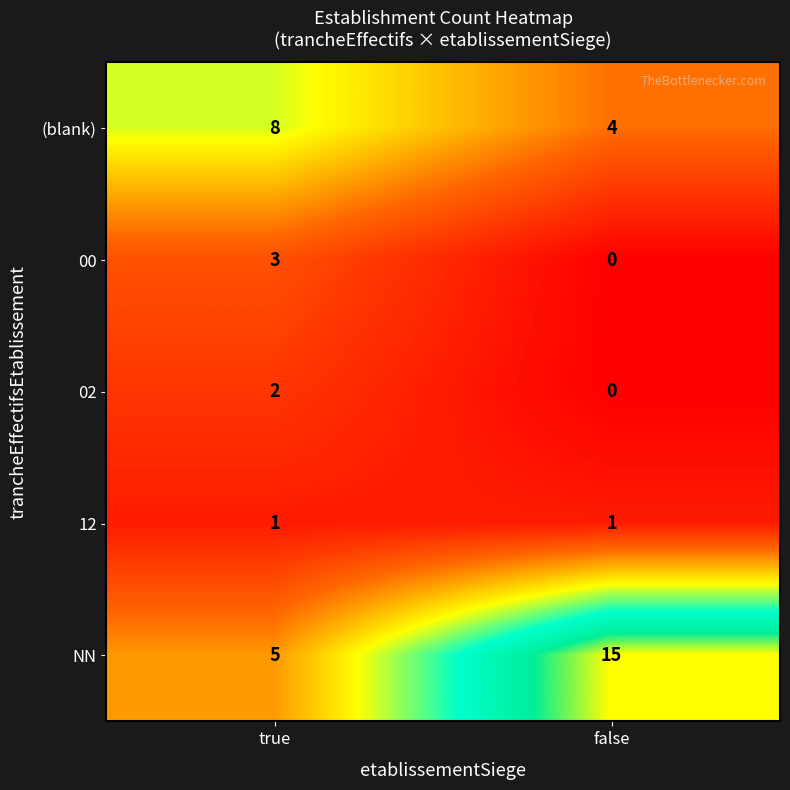

What is the total value across all series at false?

20